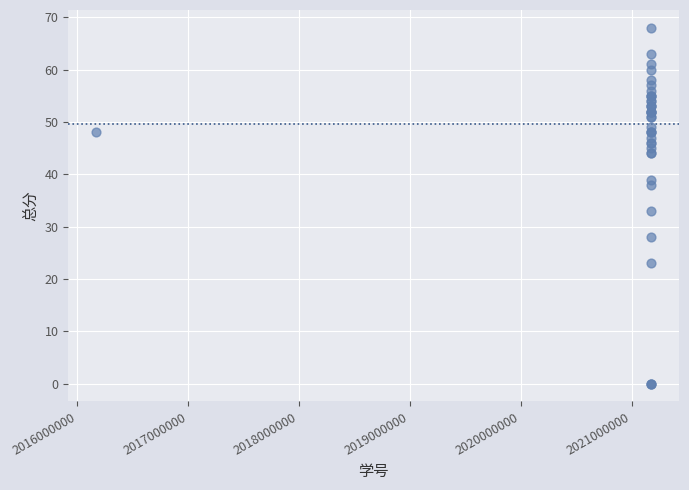

What Y value in the scatter plot is closest to 34?

33